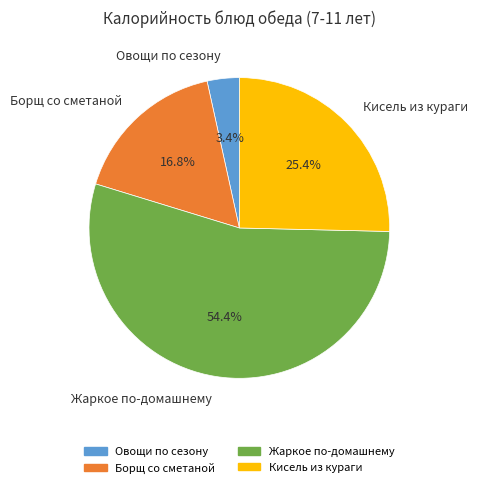

Between Кисель из кураги and Жаркое по-домашнему, which is larger?

Жаркое по-домашнему